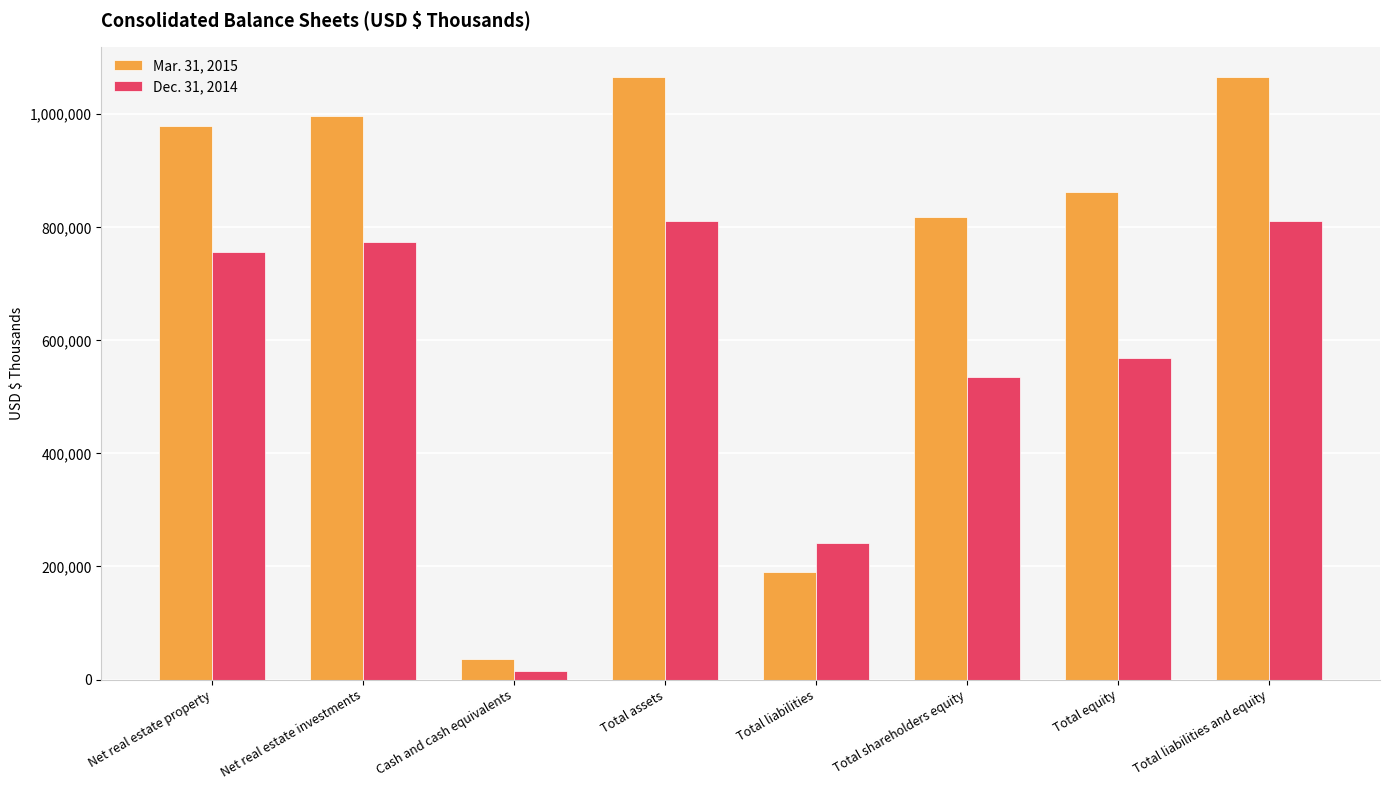

Reading left to right, transcribe all the data shown in this chart.

Mar. 31, 2015: 979762	997180	35774	1066207	190207	818634	862279	1066207
Dec. 31, 2014: 756450	773650	15923	811573	242364	534730	569209	811573